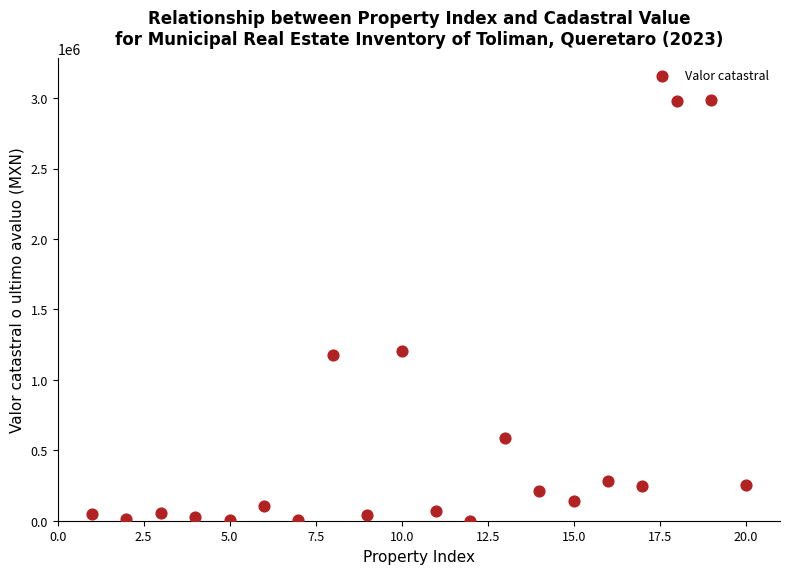

What is the range of X values (max minus min)?

19.0